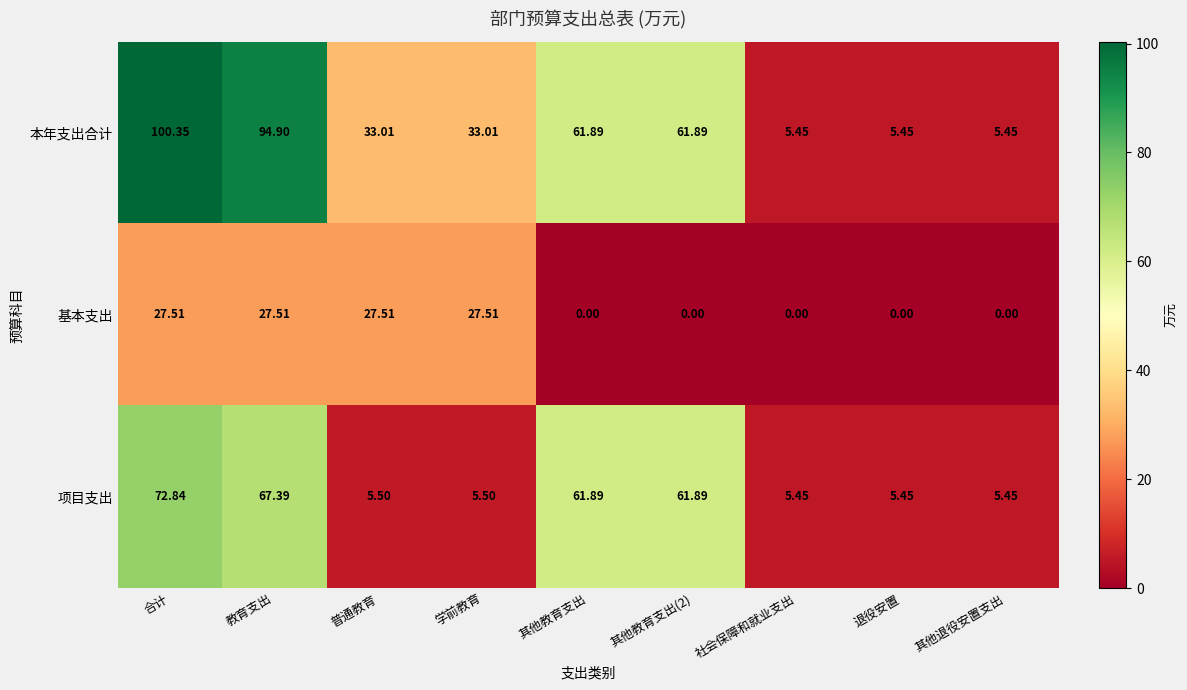

Rank the series by their average value, from highest to lowest.

本年支出合计, 项目支出, 基本支出